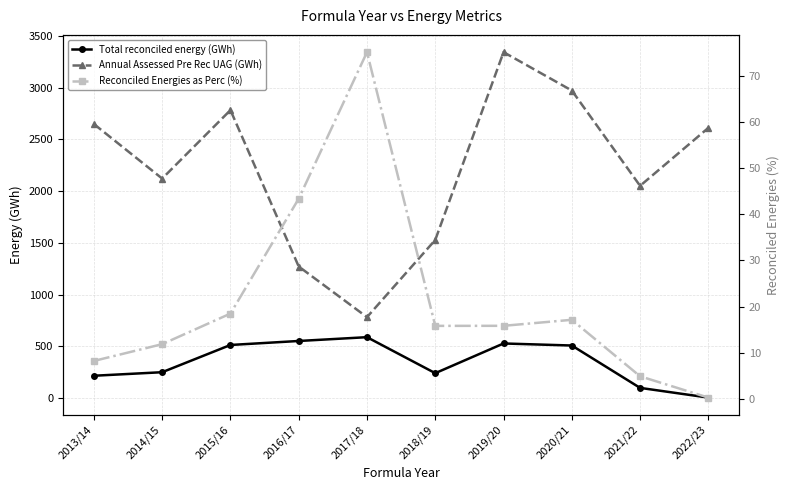

What is the value of the Reconciled Energies as Perc (%) point at the 6th from the left?

15.8